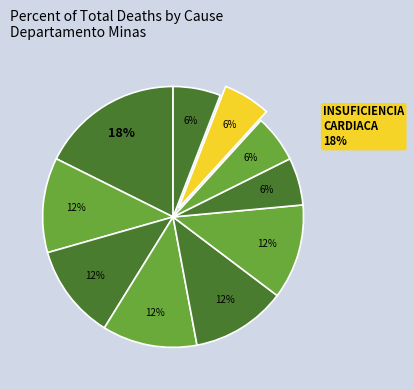

What is the ratio of the value at TUMOR MALIGNO DEL ESOFAGO (C15) to the value at INSUFICIENCIA RENAL (N19)?

0.5